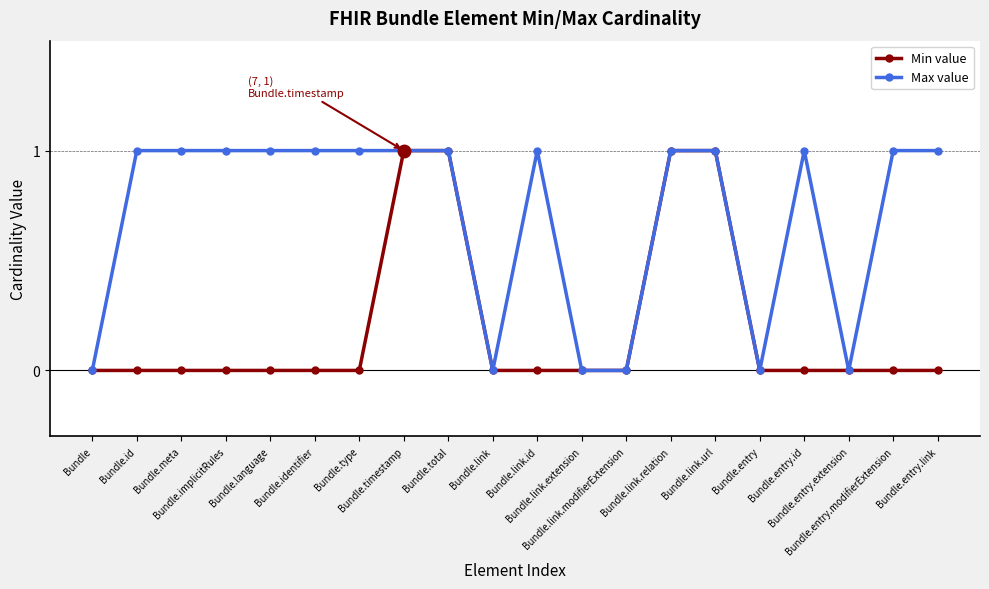

The value of Max value at Bundle.entry.id is 0. True or false?

False